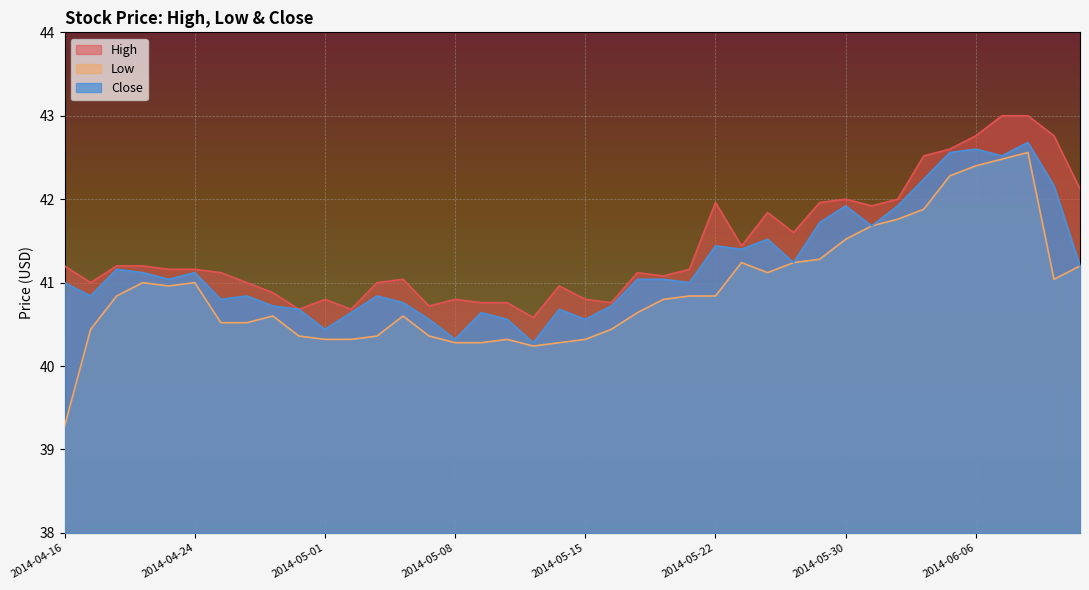

List the series in order of their overall mean, highest first.

High, Close, Low